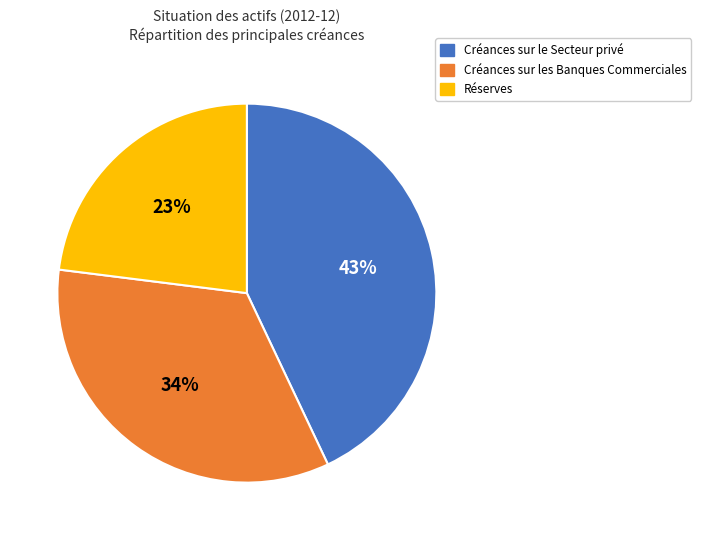

Do Réserves and Créances sur les Banques Commerciales together represent more than half of the pie?

Yes